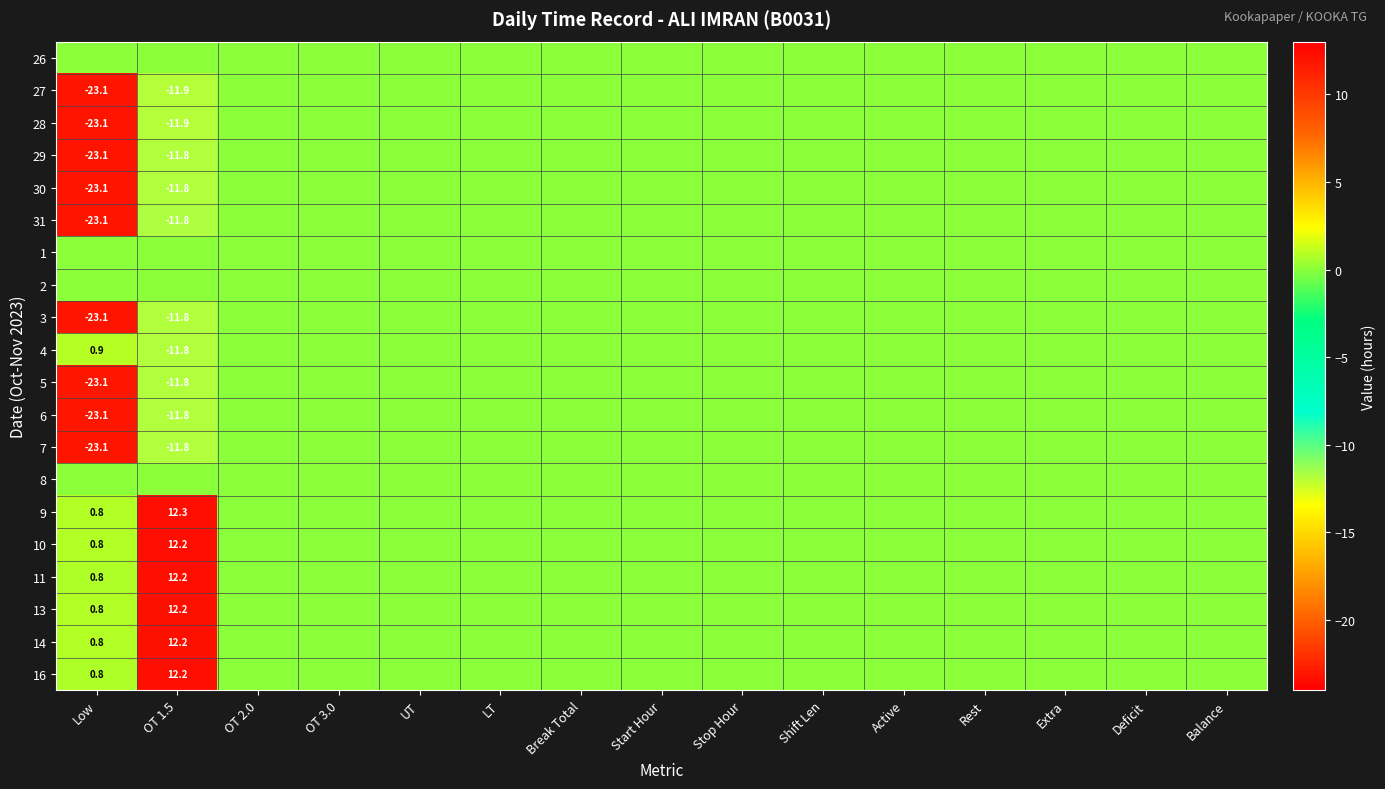

What is the maximum value shown in the chart?

12.3